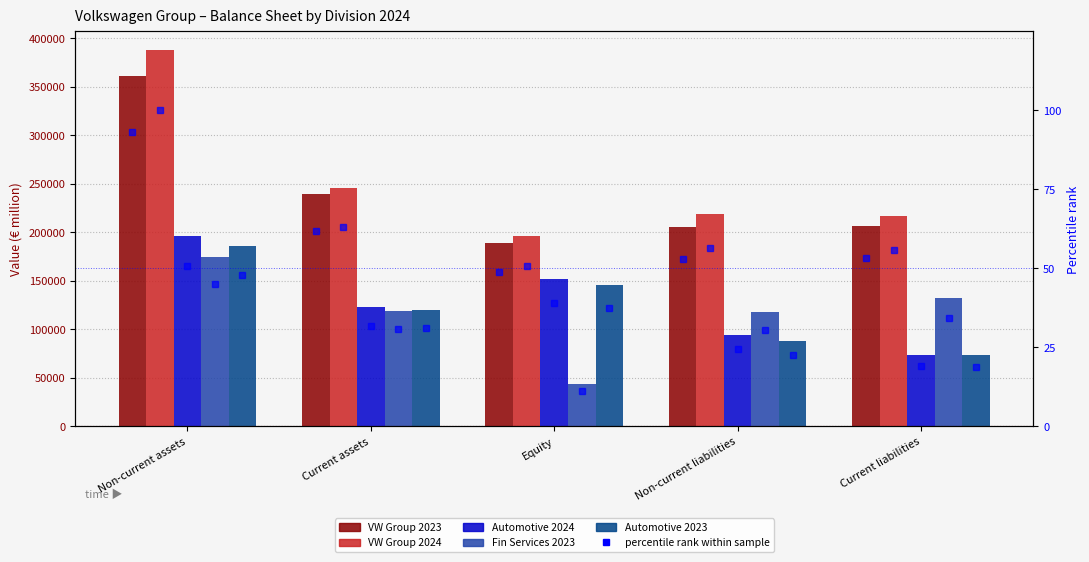

What is the total value across all series at Equity?

384531.3